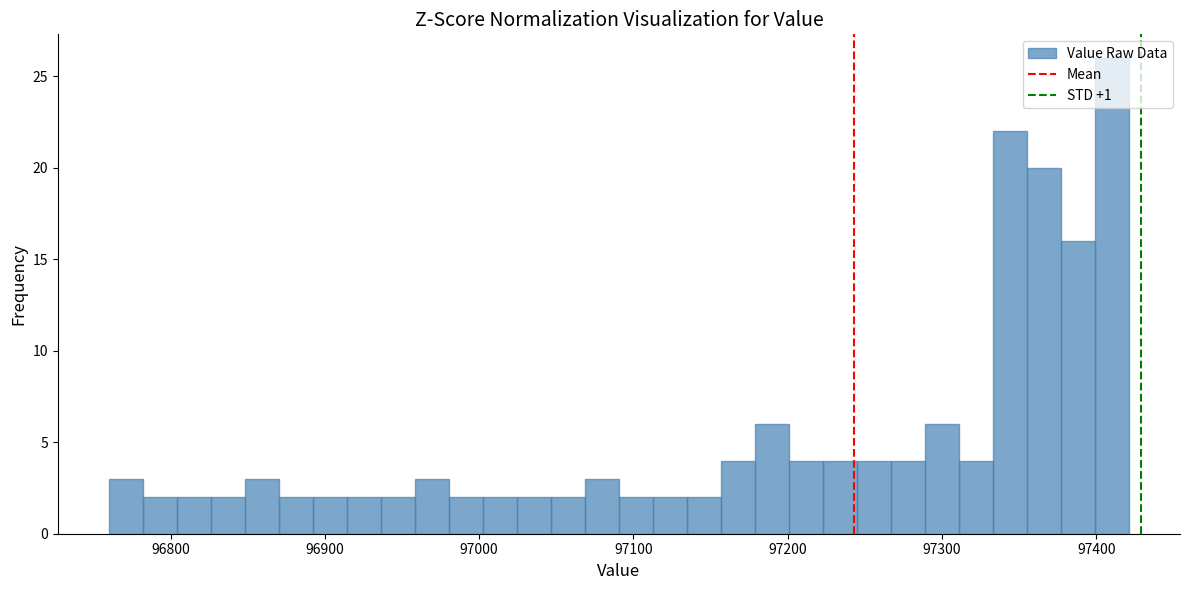

Read against the x-axis, roughly where is the centre of the tallest bar?

97410